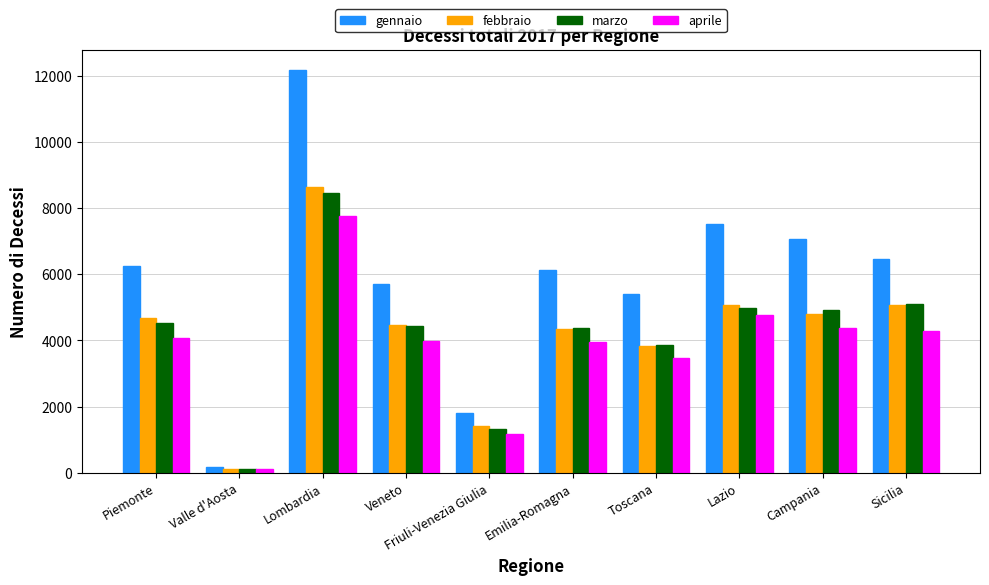

Rank the categories by gennaio value from highest to lowest.

Lombardia, Lazio, Campania, Sicilia, Piemonte, Emilia-Romagna, Veneto, Toscana, Friuli-Venezia Giulia, Valle d'Aosta